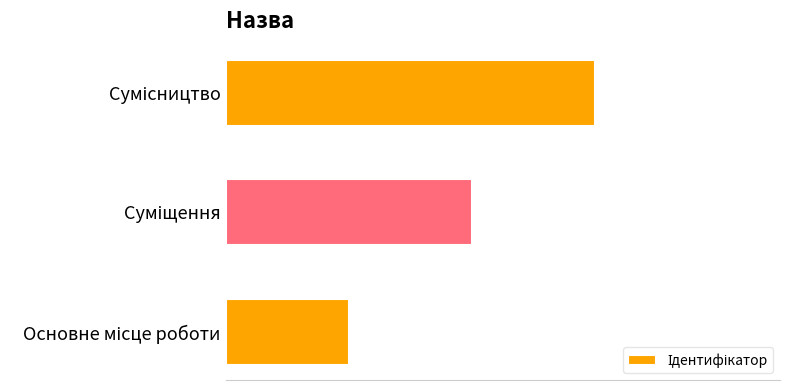

What is the sum of all values?

6